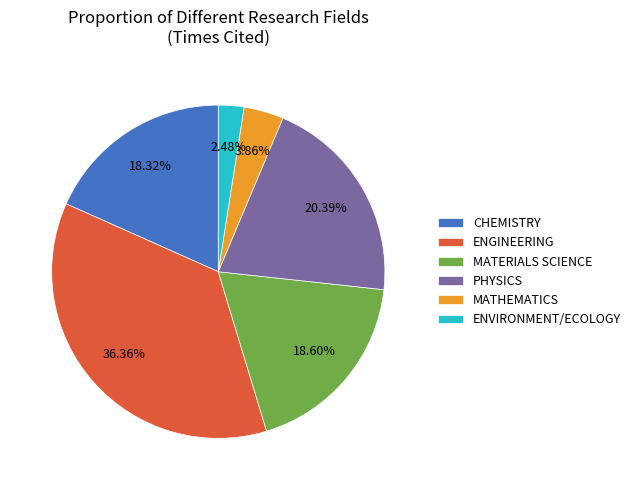

To the nearest percent, what is the average slice percentage?

17%